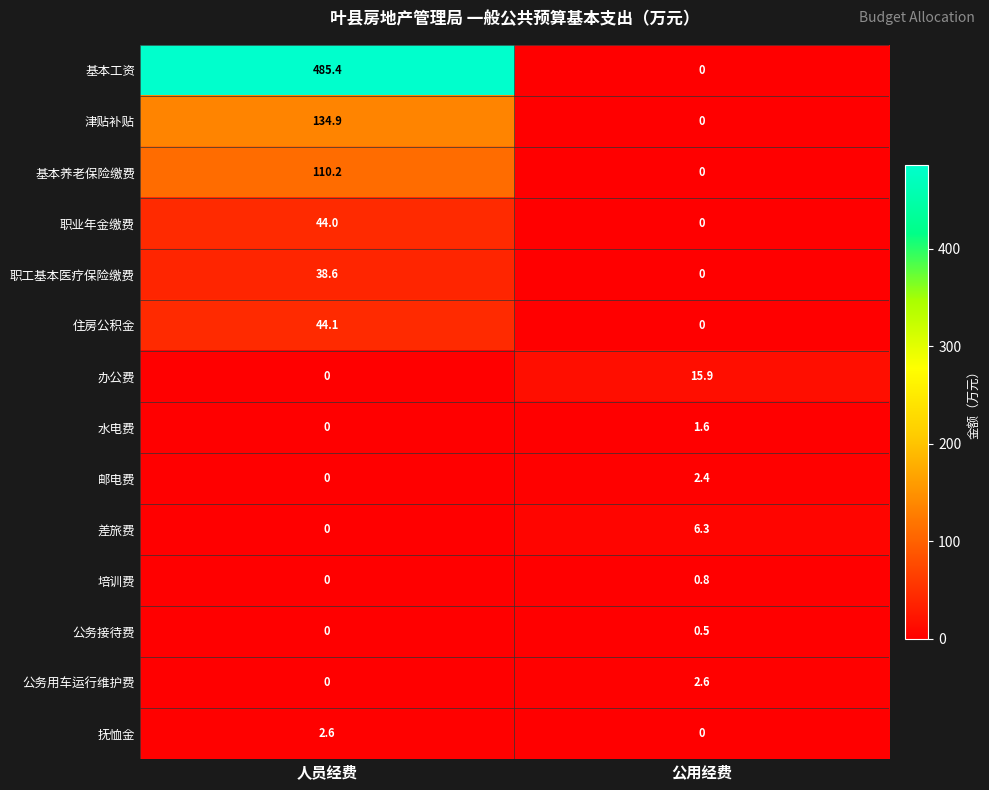

The value of 邮电费 at 公用经费 is 3.2. True or false?

False